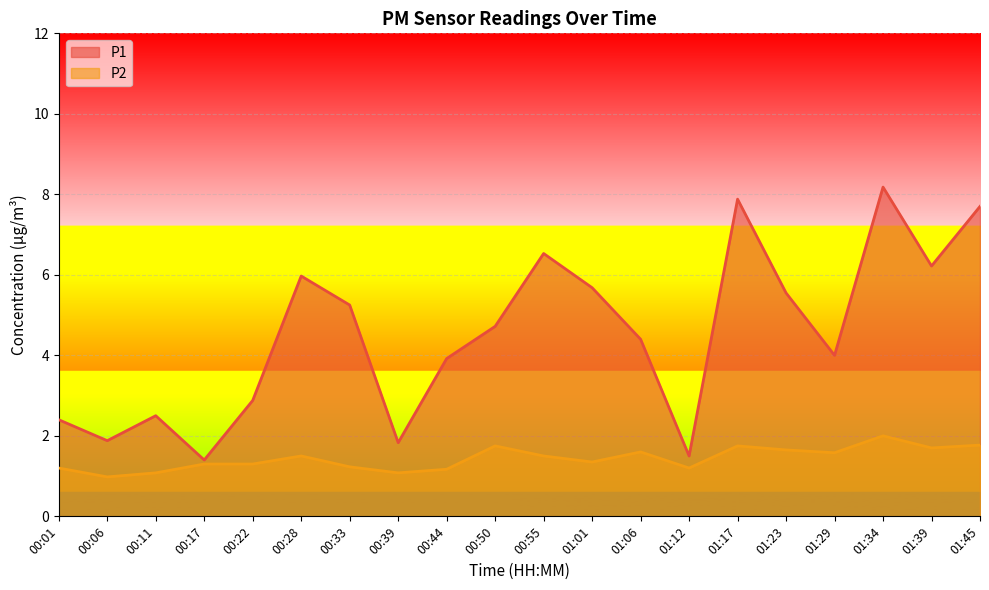

At which label does P2 reach its peak?

01:34